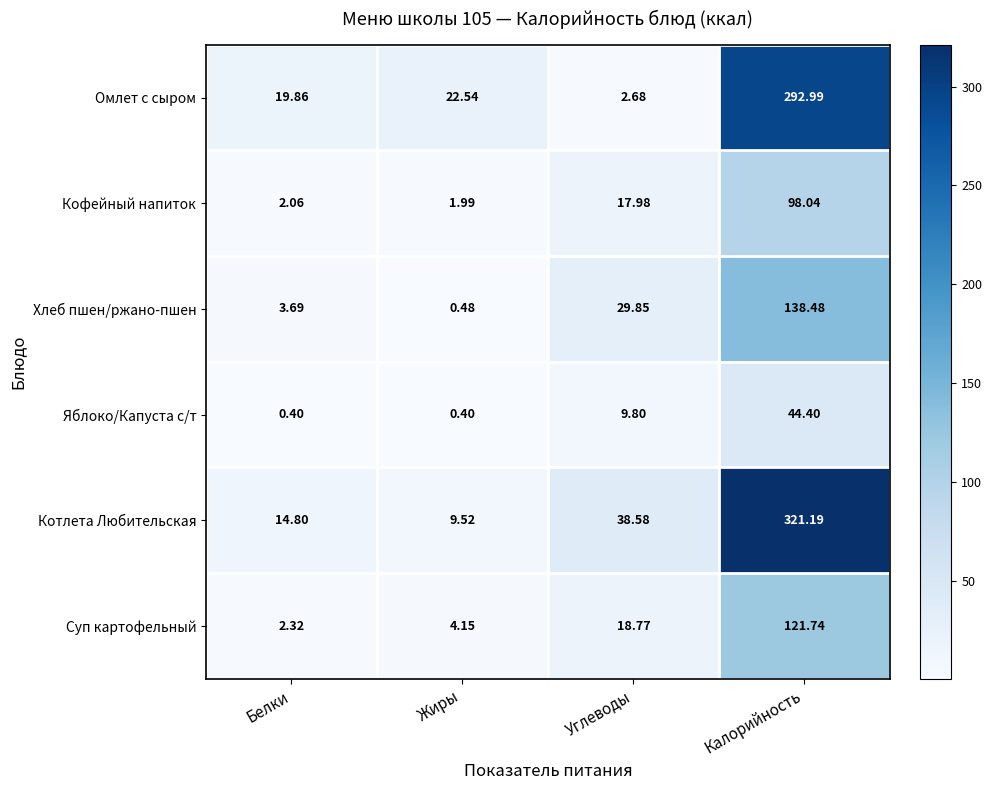

Between Жиры and Калорийность, which series saw the biggest shift?

Котлета Любительская